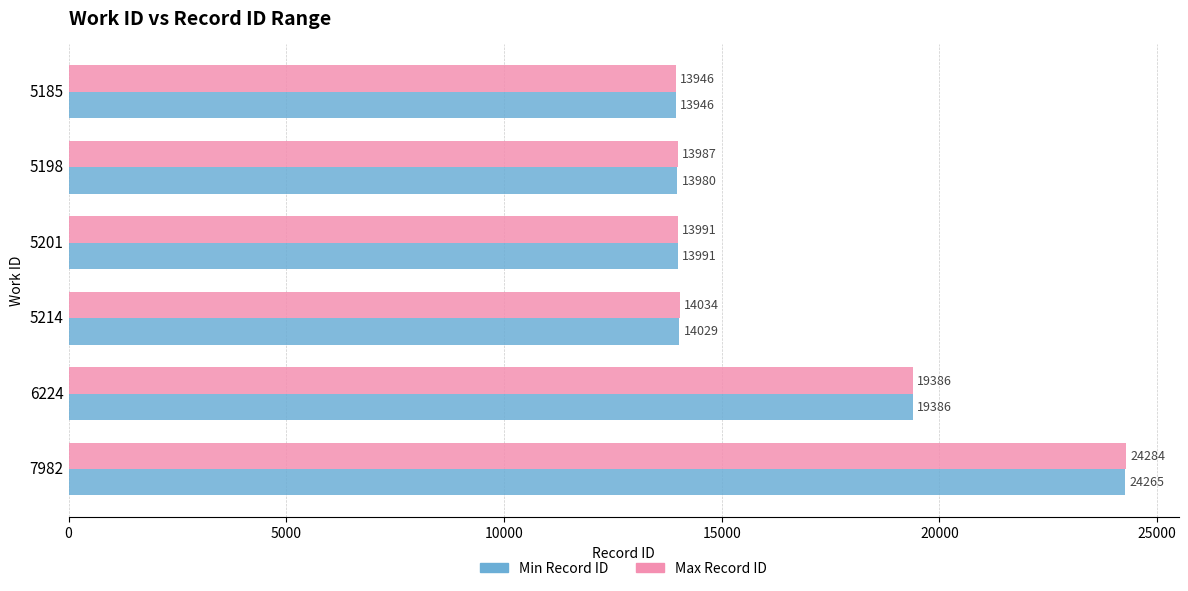

What value does the Max Record ID series have at 6224, to the nearest 10?

19390